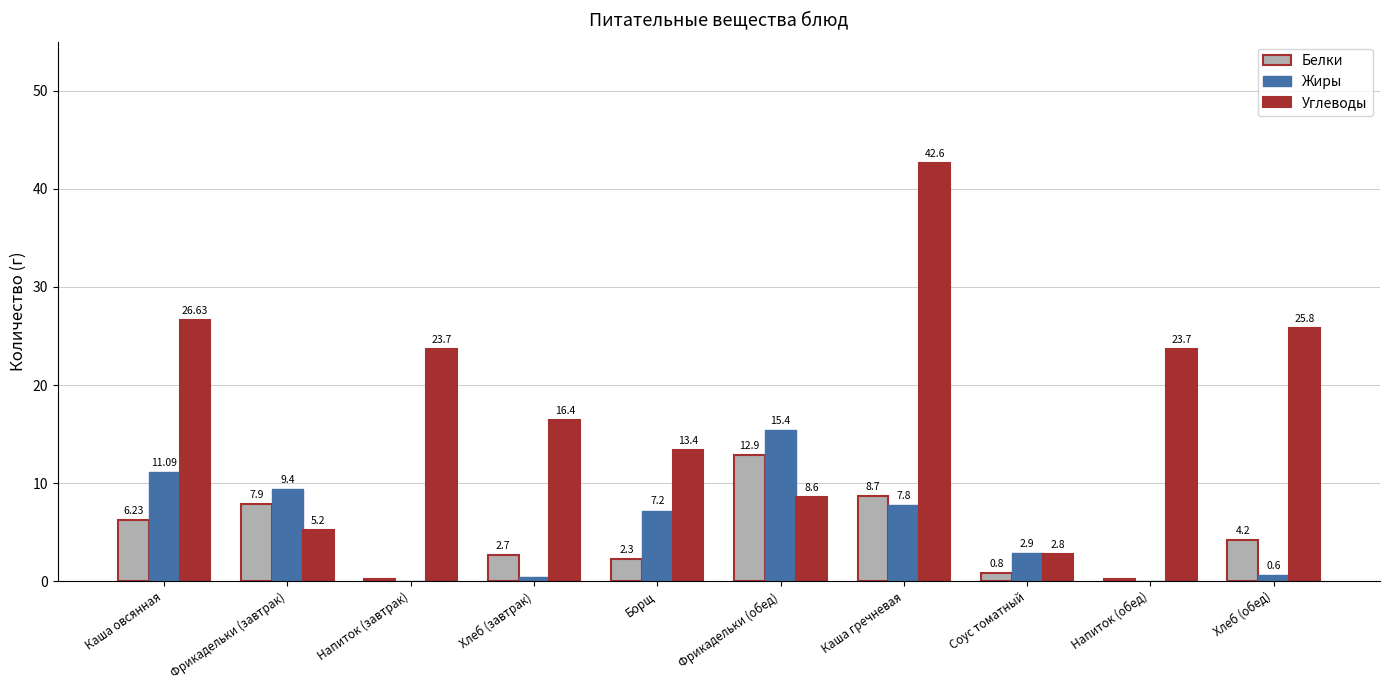

Which series has the largest range (max minus min)?

Углеводы